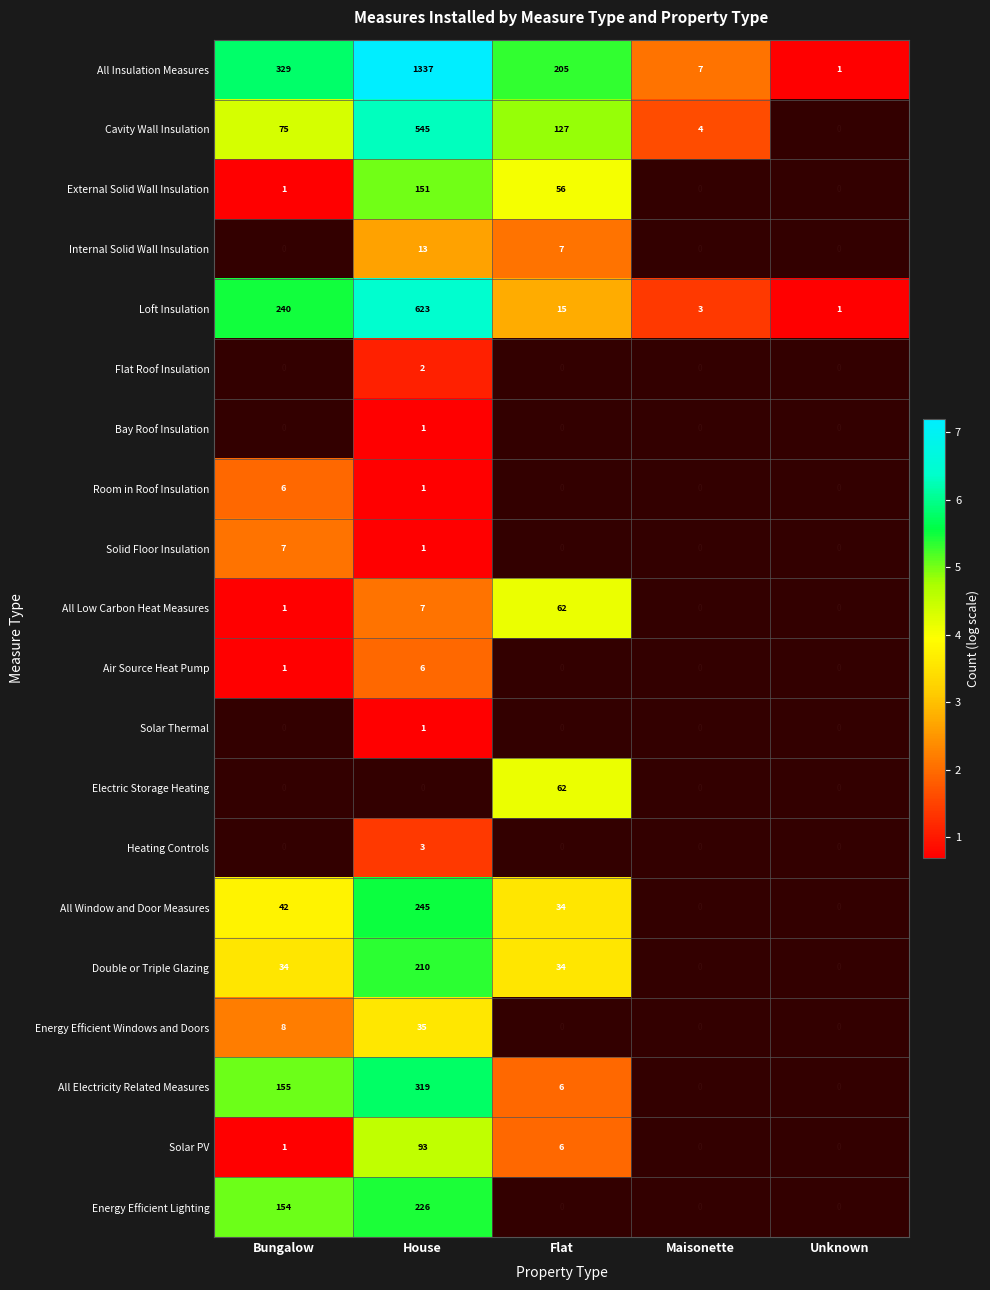

What is the sum of the All Insulation Measures values at Unknown and House?

1338